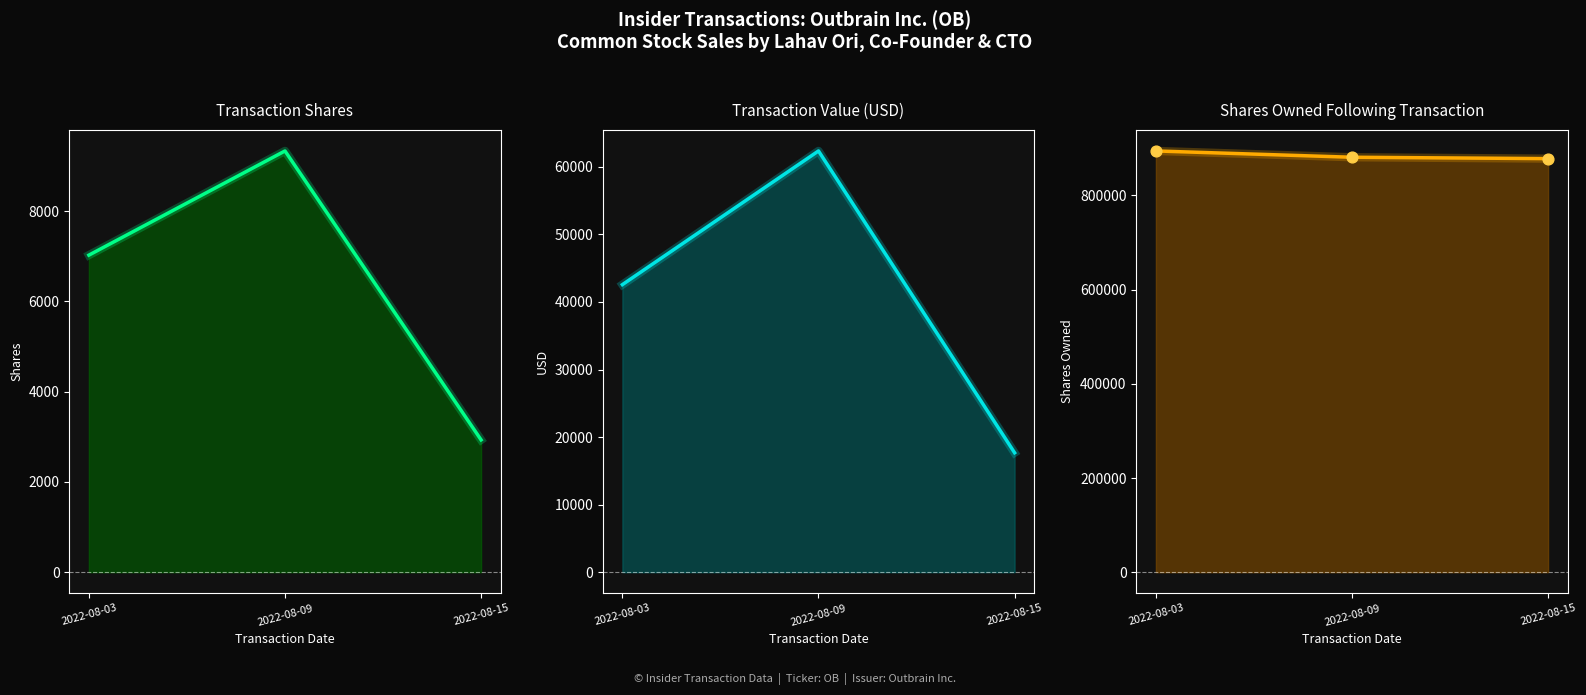

At which category is the sum across all series the highest?

2022-08-09